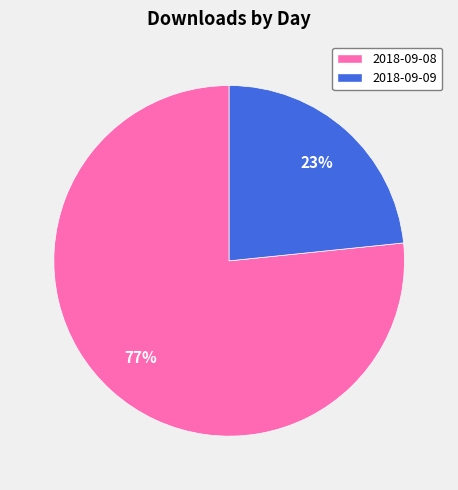

The 2018-09-09 slice represents 14% of the pie. True or false?

False